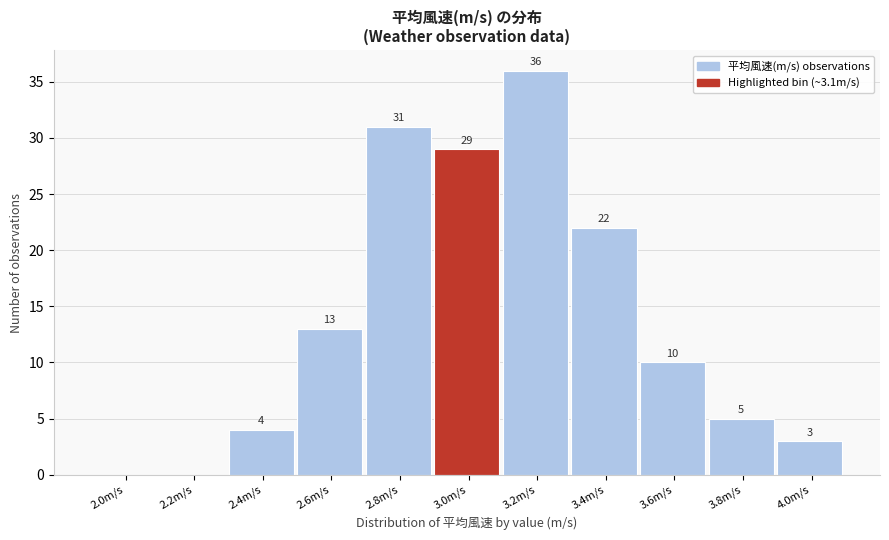

Reading left to right, list all the values displayed in this chart.

2.0m/s=0	2.2m/s=0	2.4m/s=4	2.6m/s=13	2.8m/s=31	3.0m/s=29	3.2m/s=36	3.4m/s=22	3.6m/s=10	3.8m/s=5	4.0m/s=3